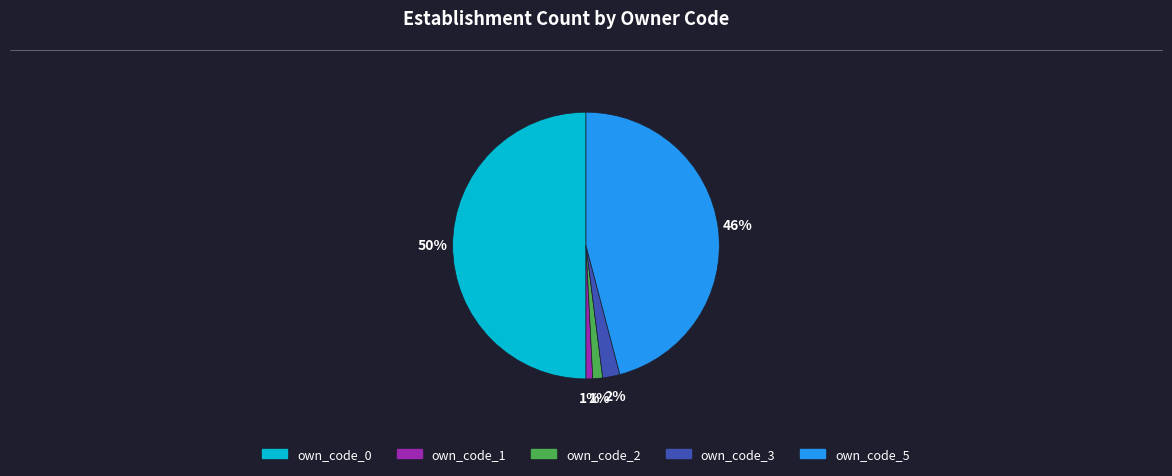

Does own_code_1 account for over 50% of the chart?

No